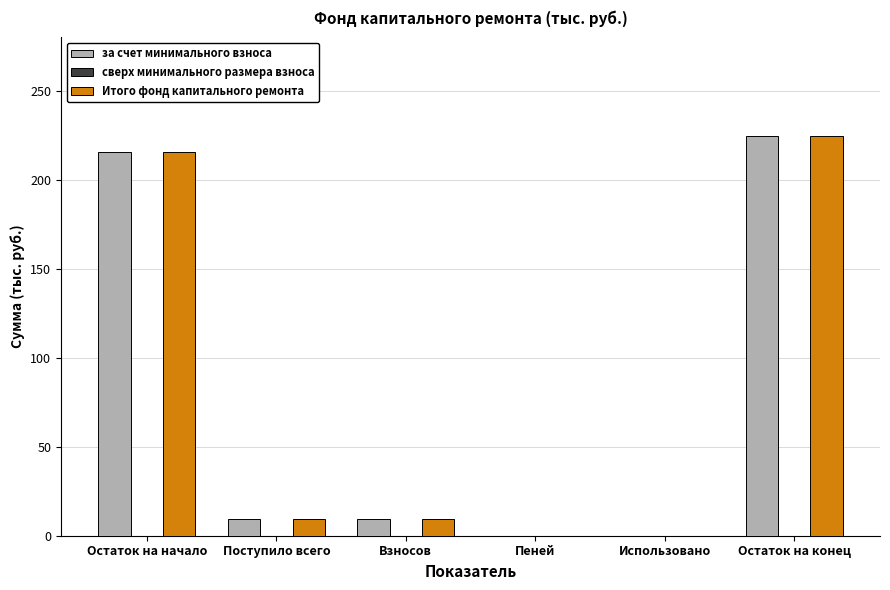

At which category is the sum across all series the highest?

Остаток на конец